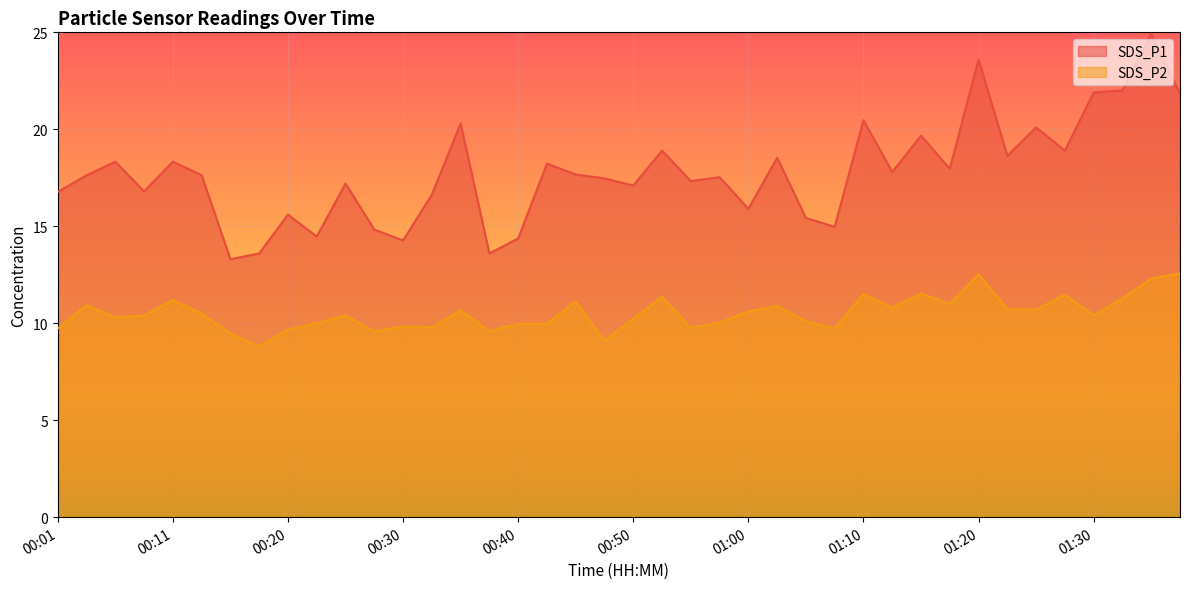

Rank the categories by SDS_P2 value from highest to lowest.

01:37, 01:20, 01:35, 01:15, 01:10, 01:27, 00:52, 01:32, 00:11, 00:45, 01:17, 00:03, 01:02, 01:12, 01:22, 01:25, 00:35, 01:00, 00:13, 00:08, 00:25, 01:30, 00:06, 00:50, 01:05, 00:57, 00:23, 00:40, 00:43, 00:30, 00:33, 00:55, 00:01, 01:07, 00:20, 00:38, 00:28, 00:15, 00:48, 00:18